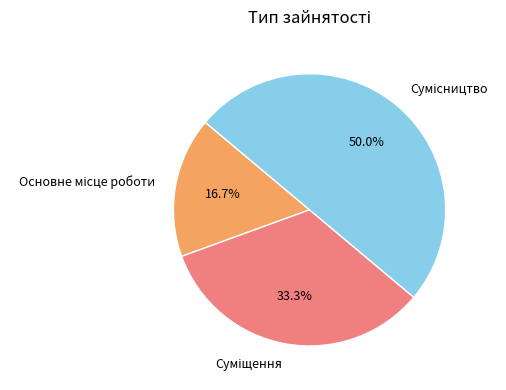

Is Сумісництво the majority of the pie?

No